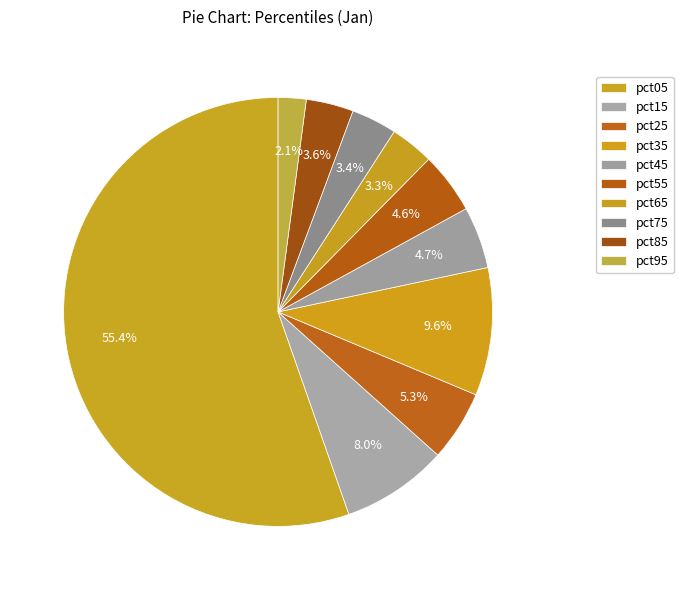

To the nearest percent, what is the difference between the pct35 and pct95 slice percentages?

8%